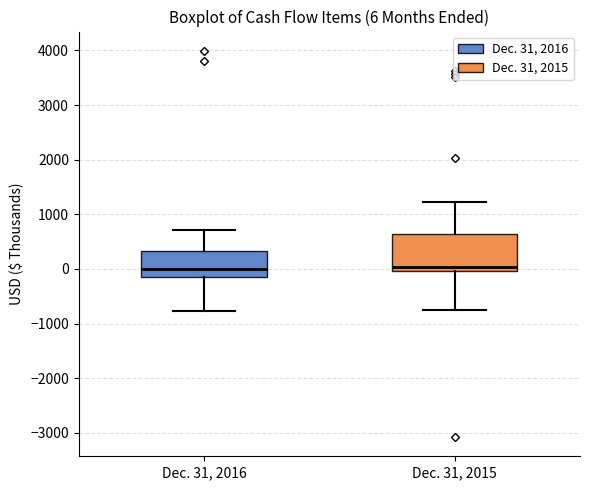

Comparing the boxes themselves (not the whiskers), which one is the tallest?

Dec. 31, 2015